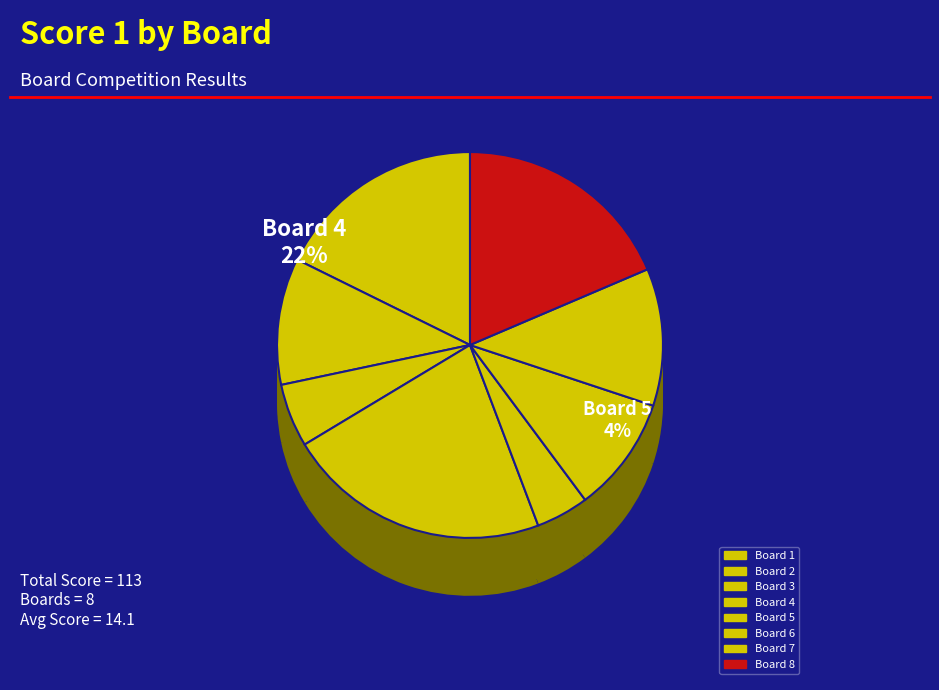

Is there any slice that represents more than half of the pie?

No